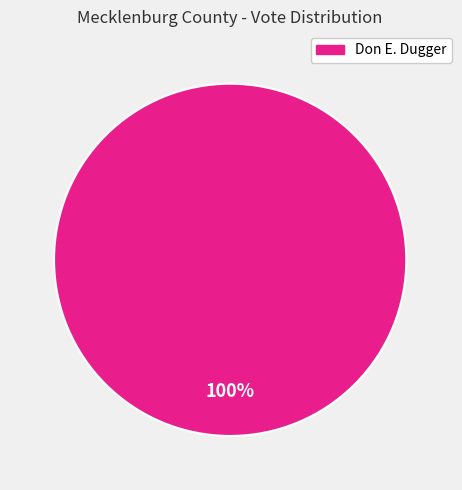

Is there a majority slice in this chart?

Yes